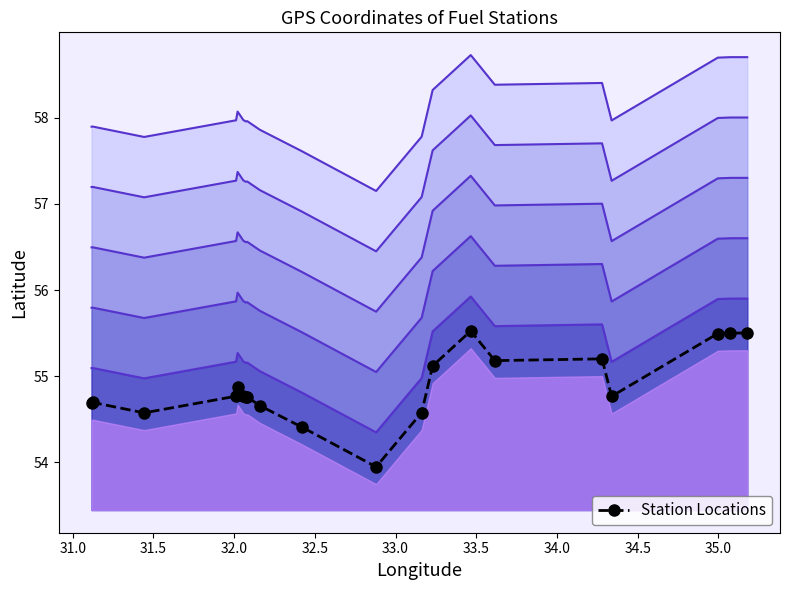

Count the number of data series in this chart.

1